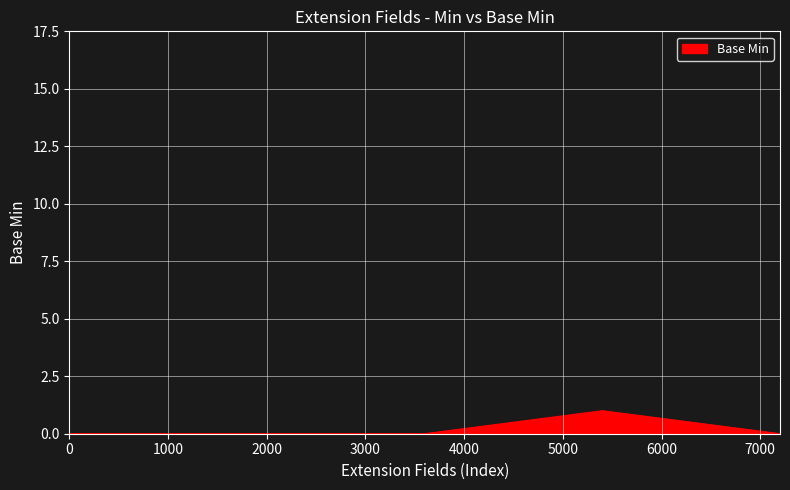

True or false: the data has more than 0 interior local peaks.

True